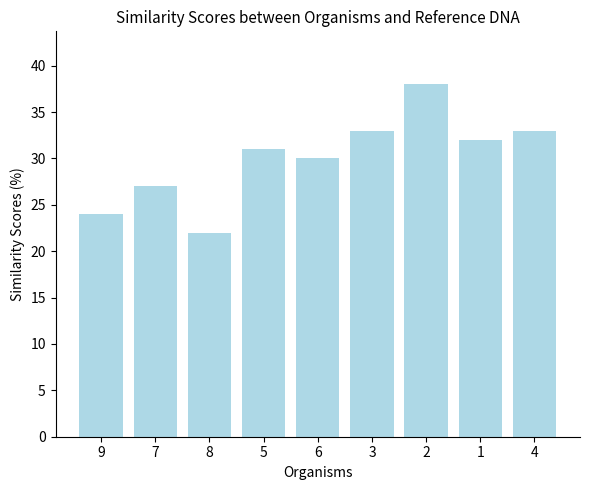

Is it true that the value at 9 is 9?

False